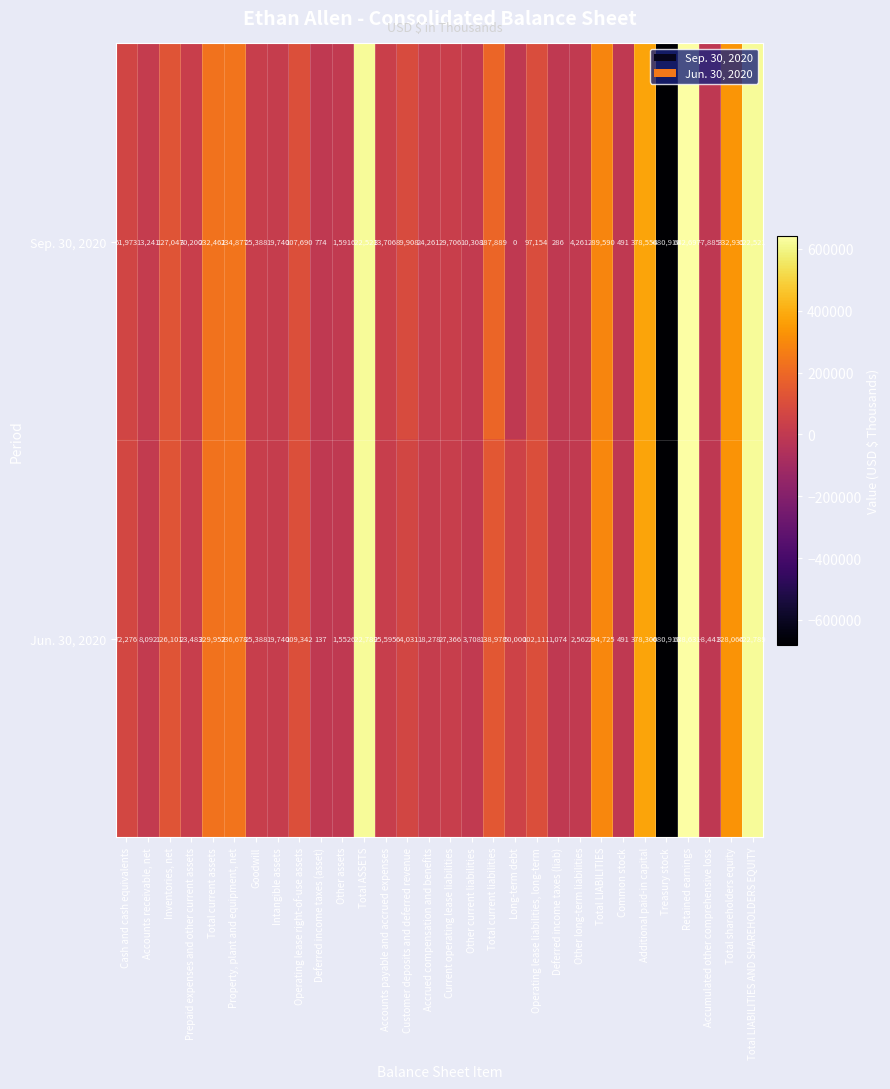

True or false: Sep. 30, 2020 has a value of 286 at Deferred income taxes (liab).

True